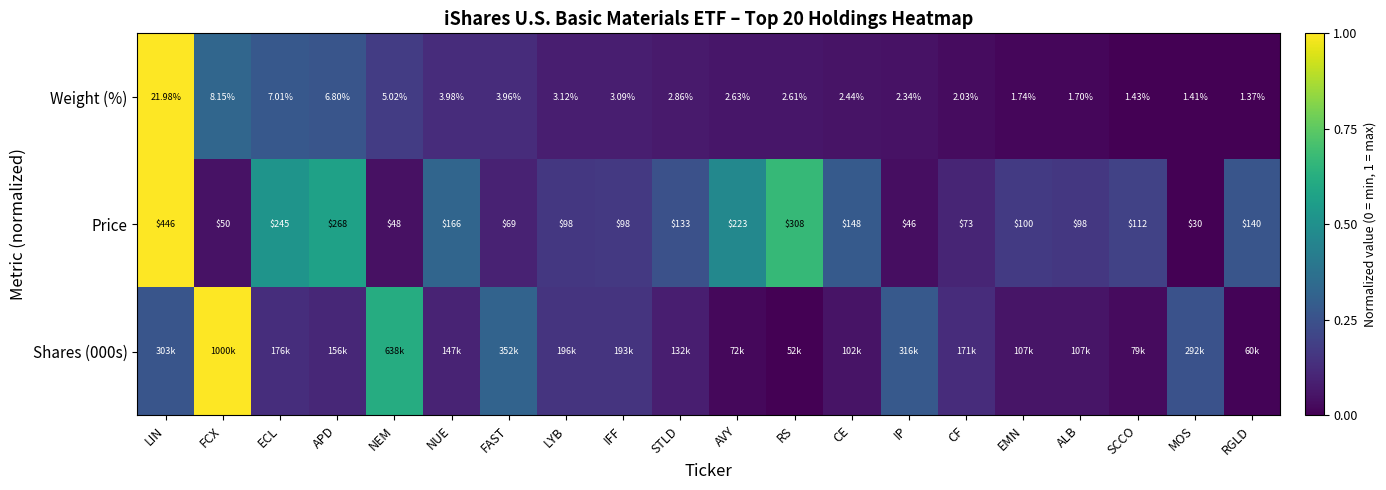

At which label is Price closest to 238?

ECL